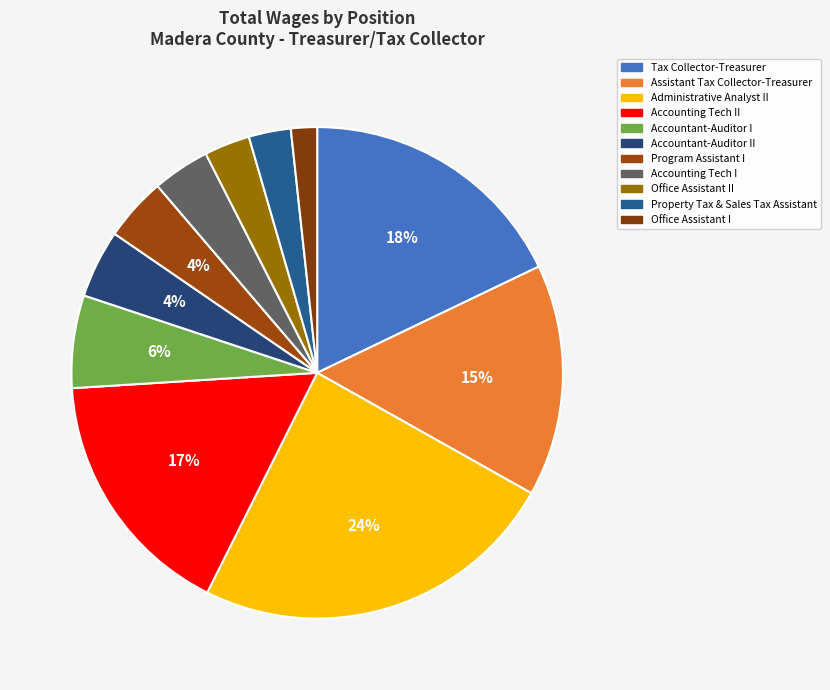

Is the sum of Office Assistant I and Tax Collector-Treasurer greater than half?

No